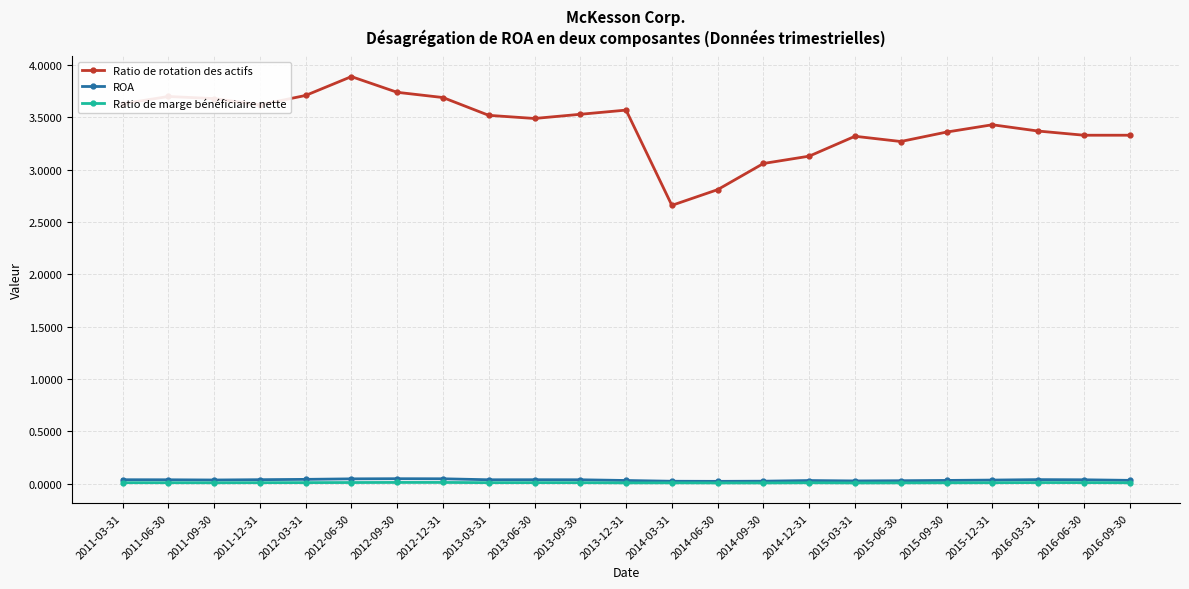

Is the value of Ratio de rotation des actifs at 2013-03-31 greater than the value of ROA at 2014-12-31?

Yes